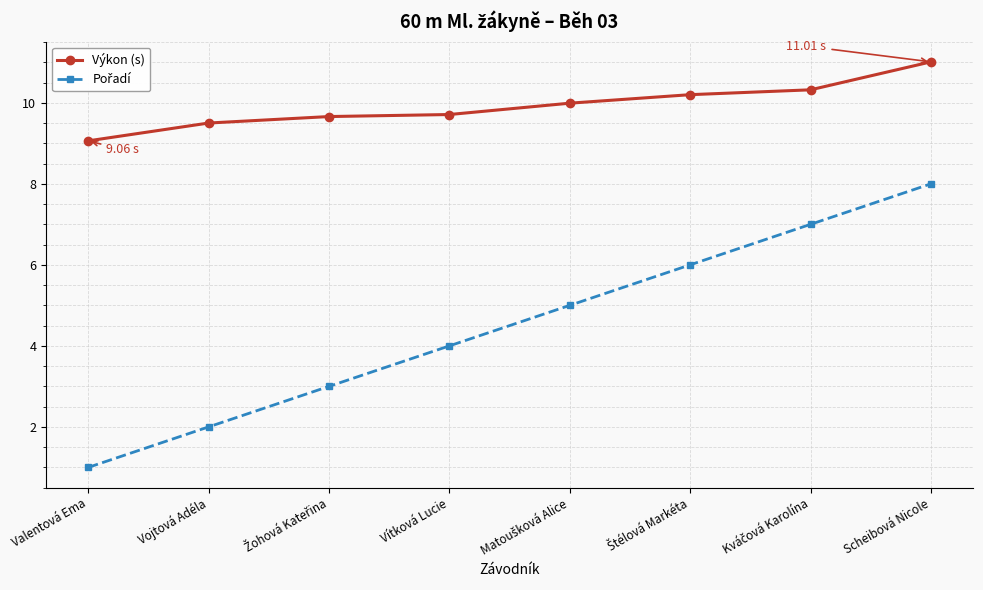

At which label does Výkon (s) reach its minimum?

Valentová Ema